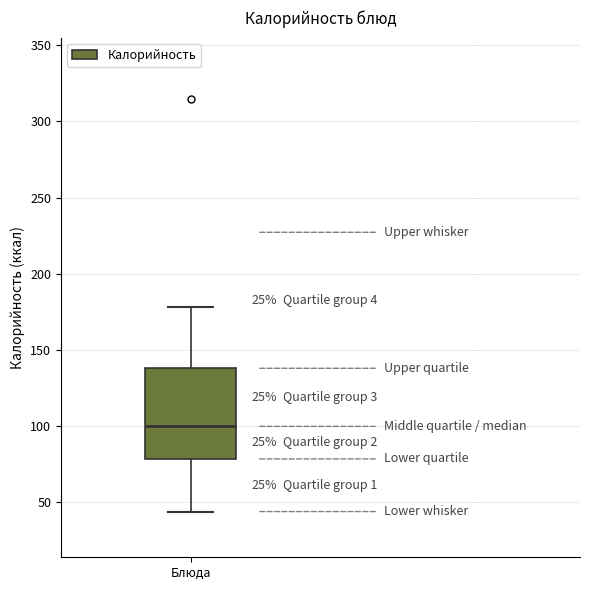

Read this box plot against the y-axis: the position of the median line, the range covered by the box, and the ends of both whiskers. The values are not printed on the chart, so give them approximately, as read against the axis.

median 100, box 80 to 140, whiskers 45 to 180